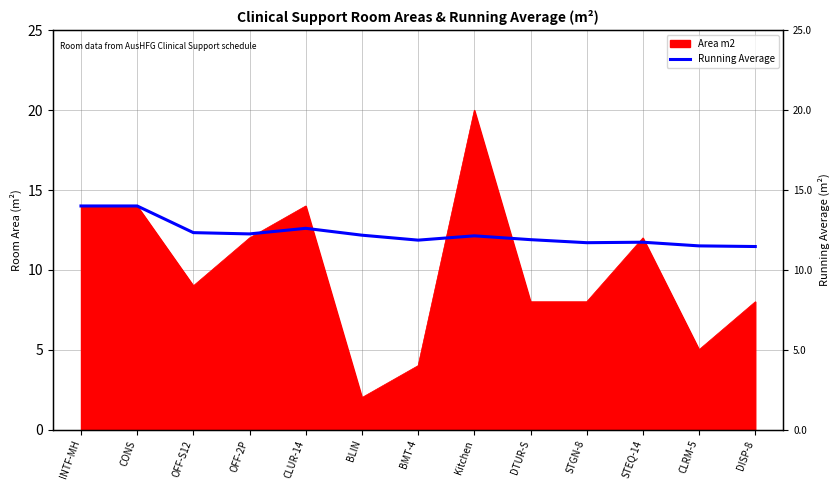

The value at DISP-8 is 3.1. True or false?

False